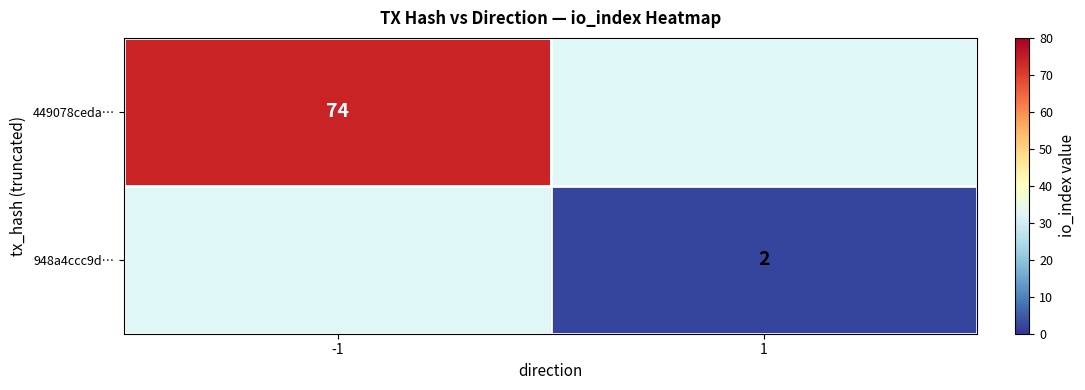

At how many categories does at least one series exceed 20?

1